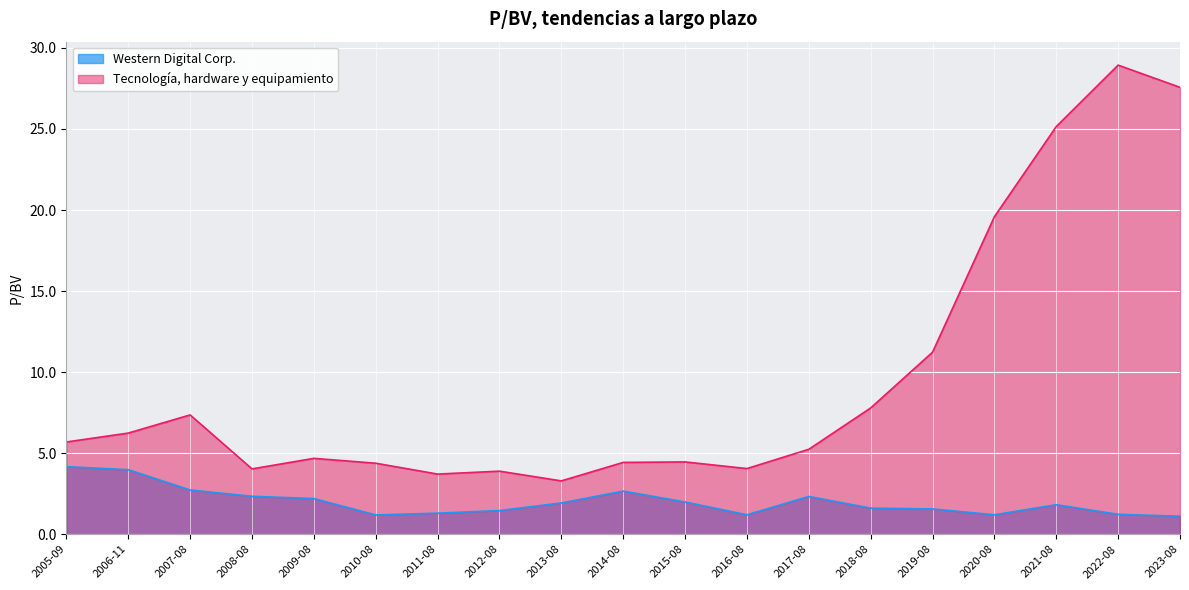

At which label does Tecnología, hardware y equipamiento reach its minimum?

2013-08